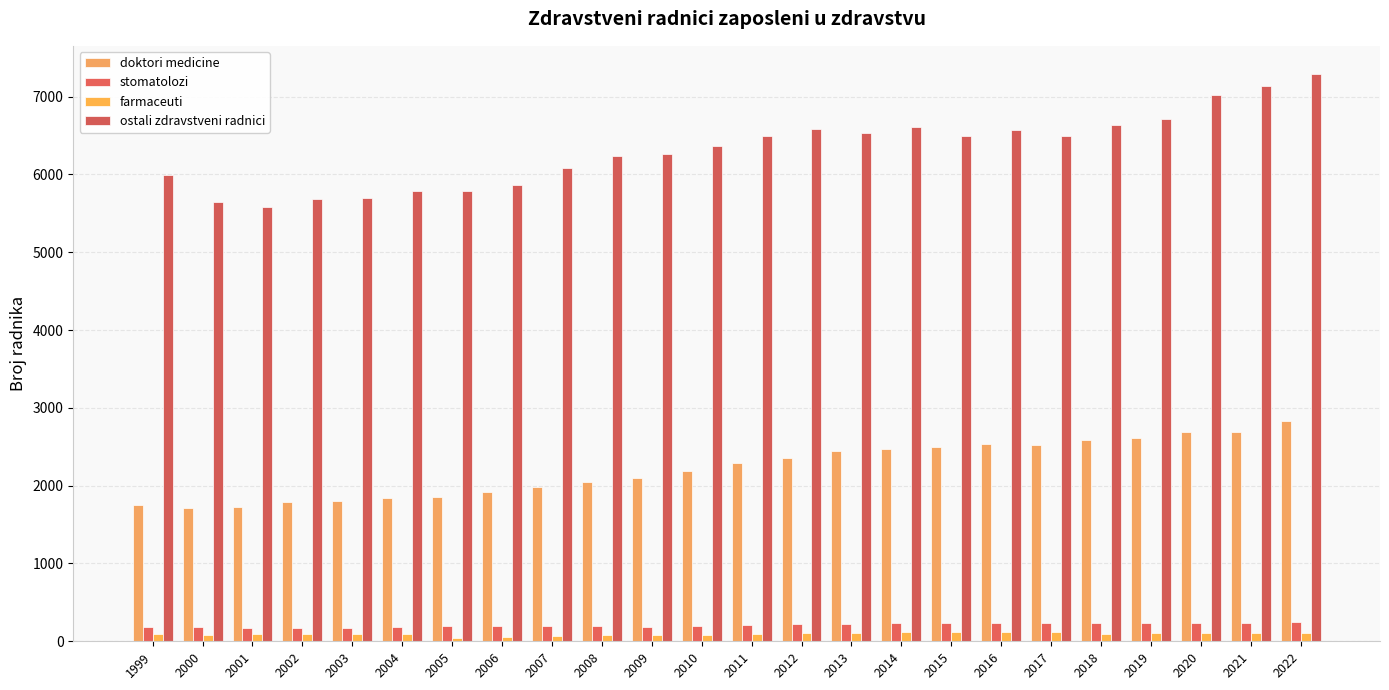

The doktori medicine series shows 1857 at 2005. True or false?

True